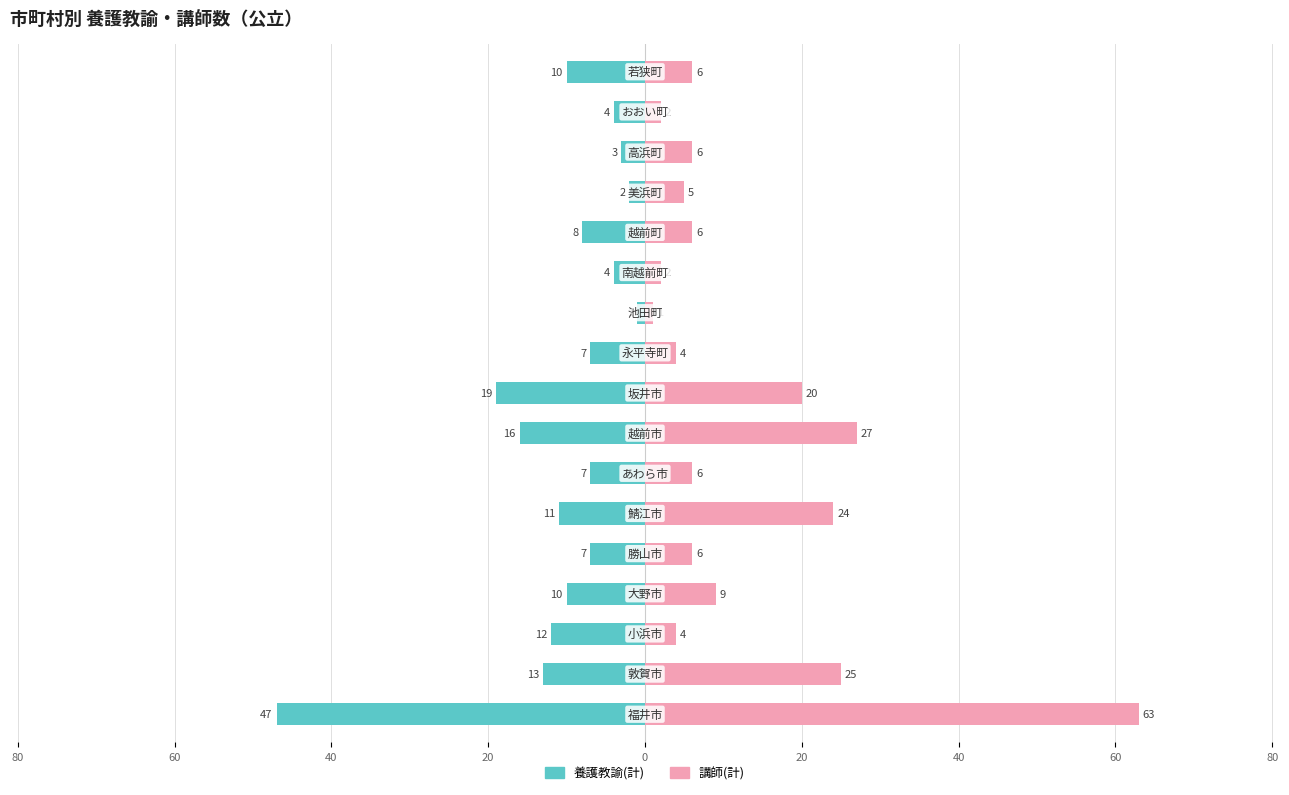

Rank the series by their maximum value, from highest to lowest.

講師(計), 養護教諭(計)